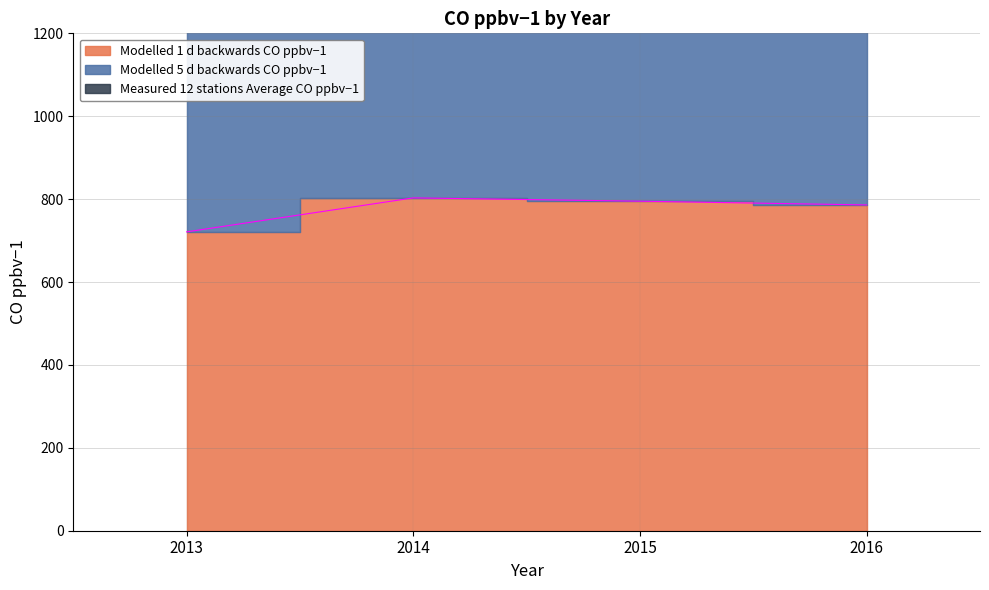

What is the value of the Modelled 5 d backwards CO ppbv−1 point at the 3rd from the left?

1784